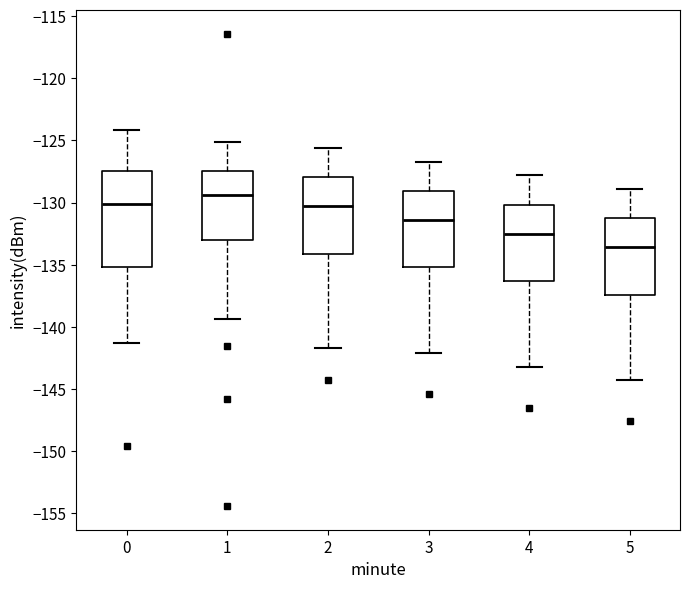

Where does the lower whisker of the box at x = 3 end on the y-axis? The values are not printed on the chart, so give them approximately, as read against the axis.

-142.0